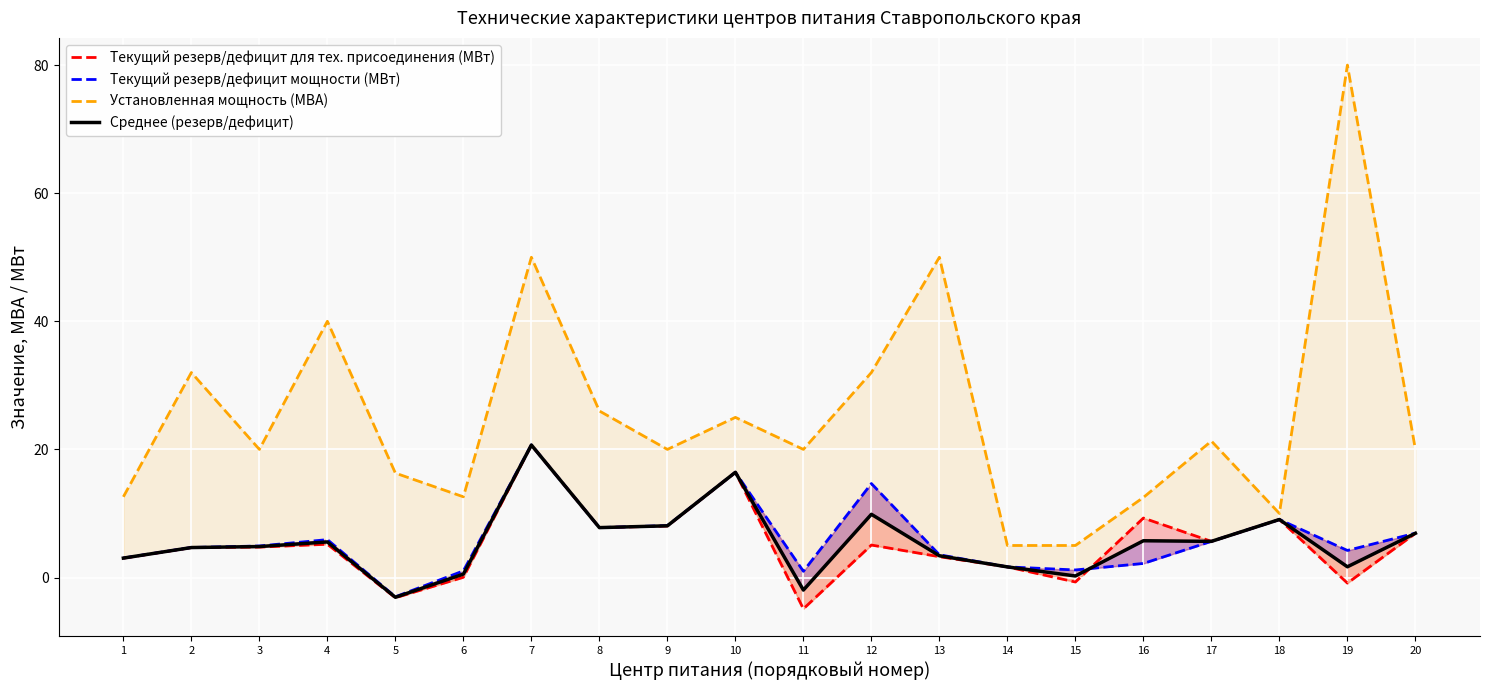

How many data points in Текущий резерв/дефицит мощности (МВт) are less than 4?

8